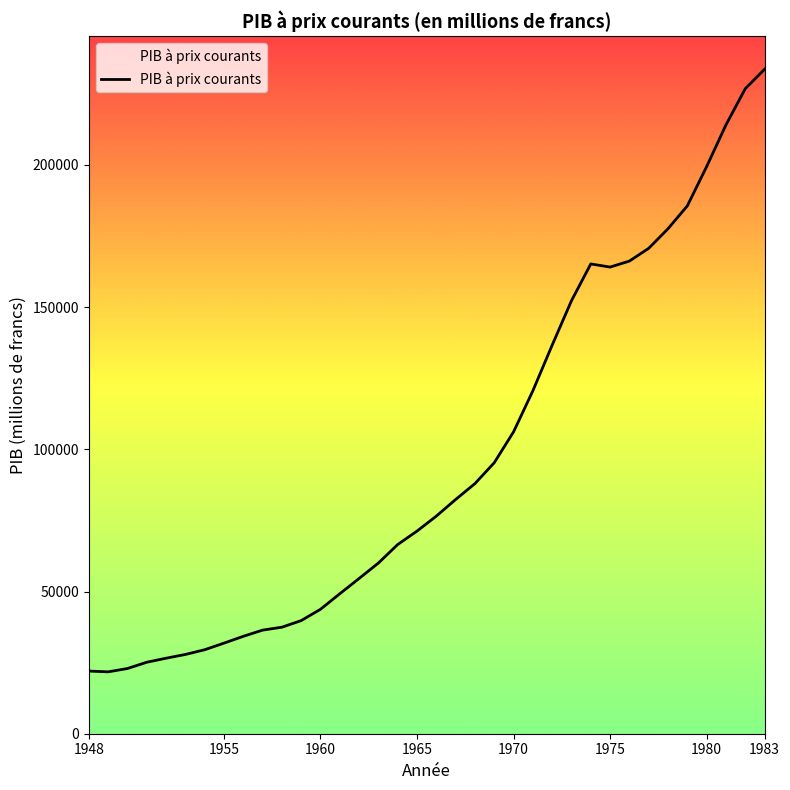

Does the chart display data point markers on the line(s)?

No